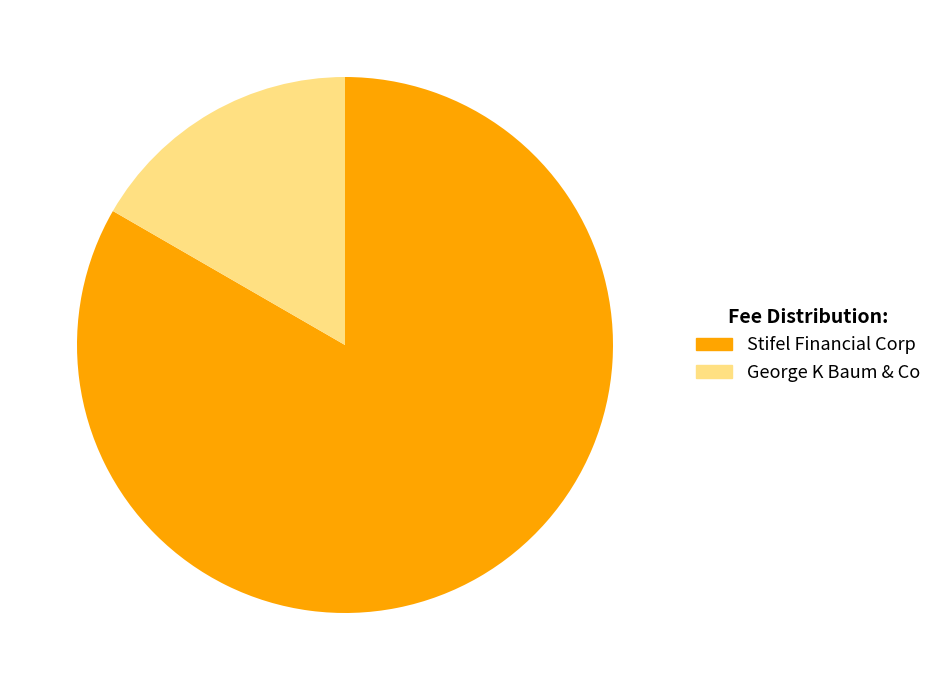

Is there any slice that represents more than half of the pie?

Yes